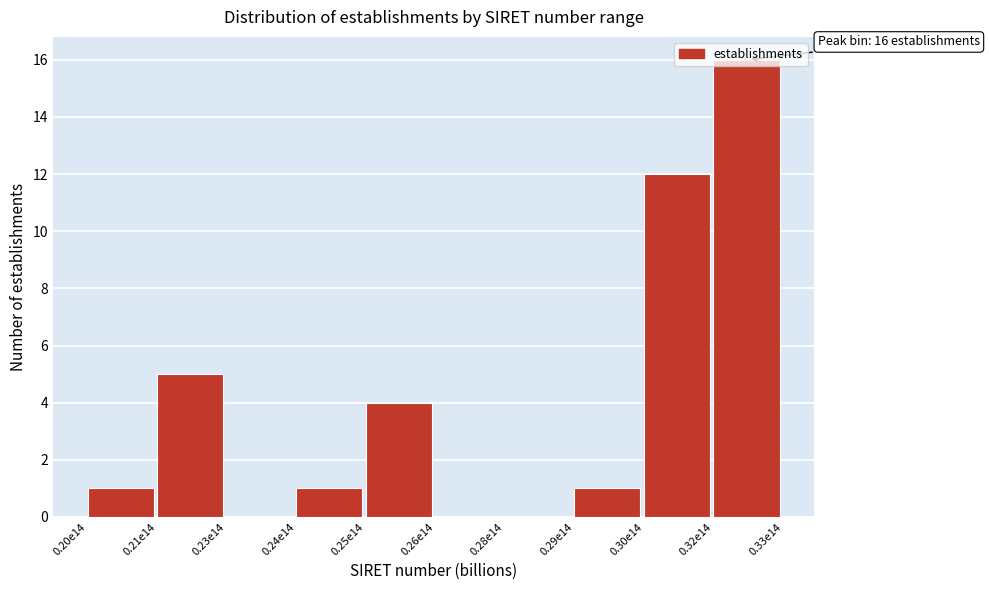

The value at 0.20e14 is 2. True or false?

False